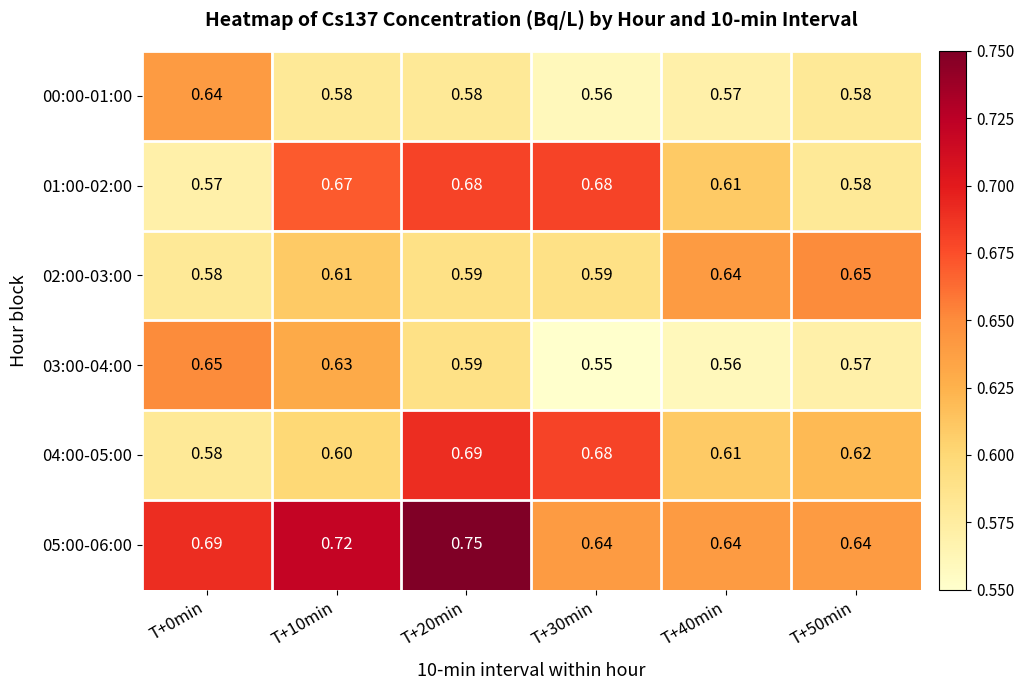

Is the value of 05:00-06:00 at T+0min greater than the value of 00:00-01:00 at T+10min?

Yes